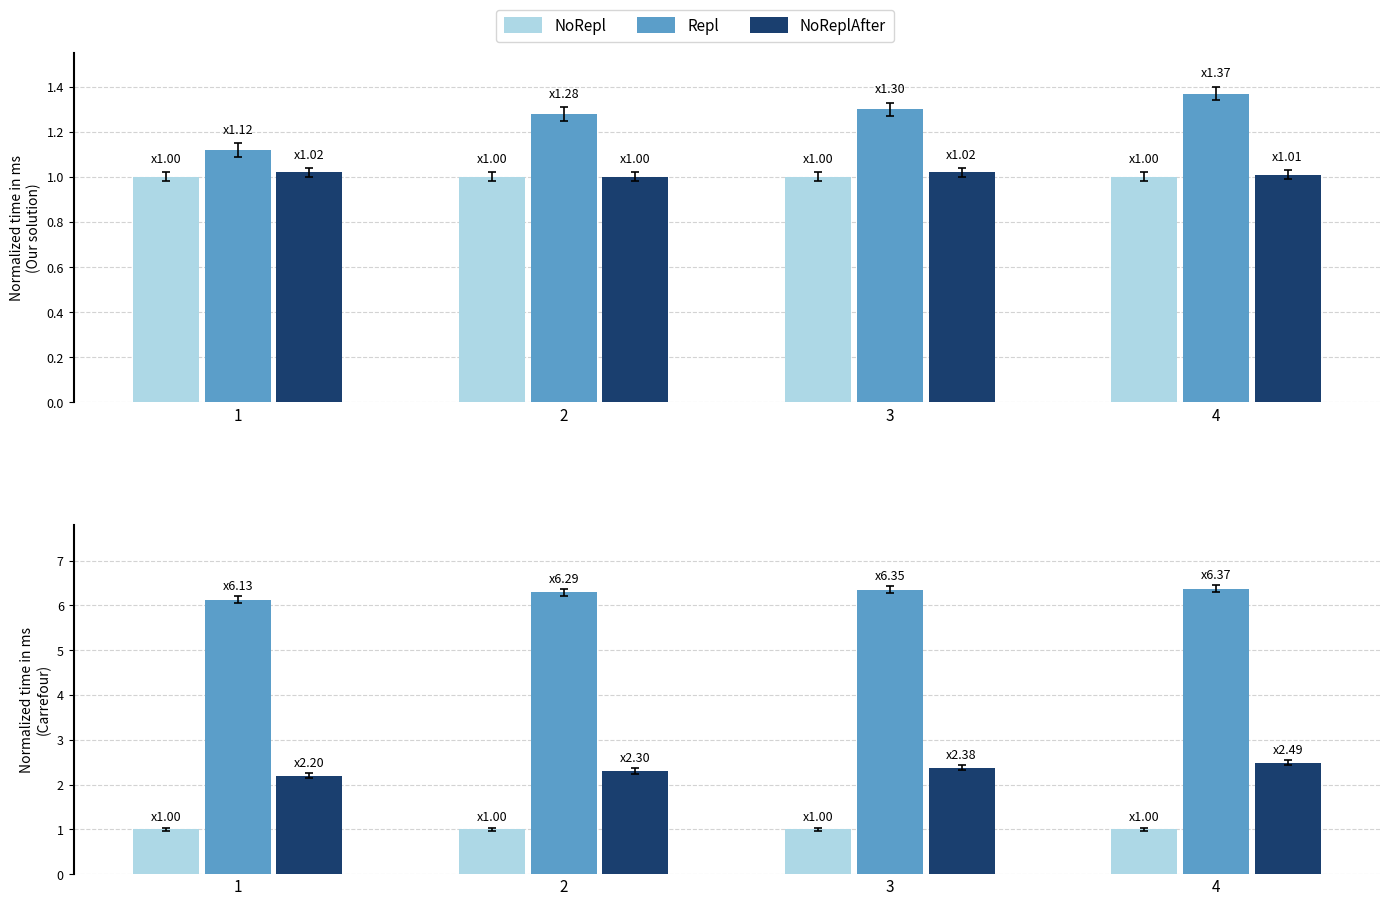

Rank the series at 2 from highest to lowest value.

Repl, NoReplAfter, NoRepl